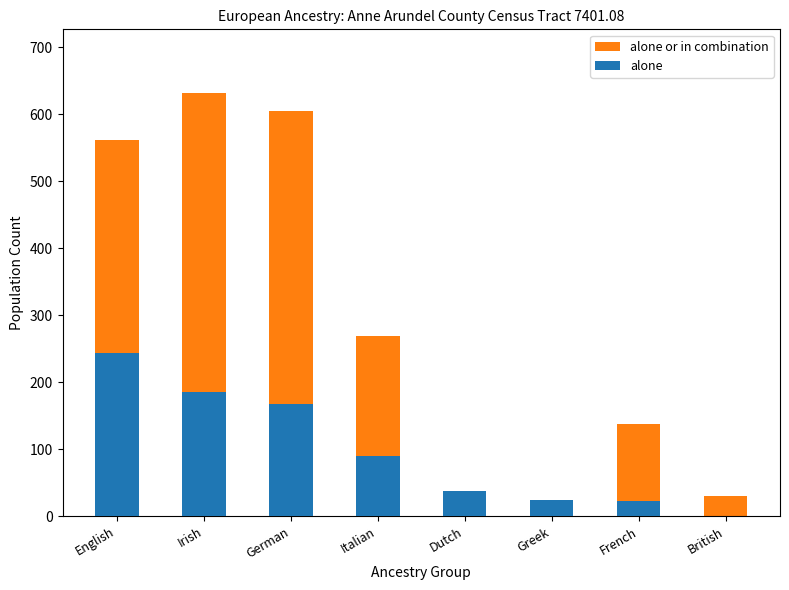

How many values in the alone series exceed 90?

3